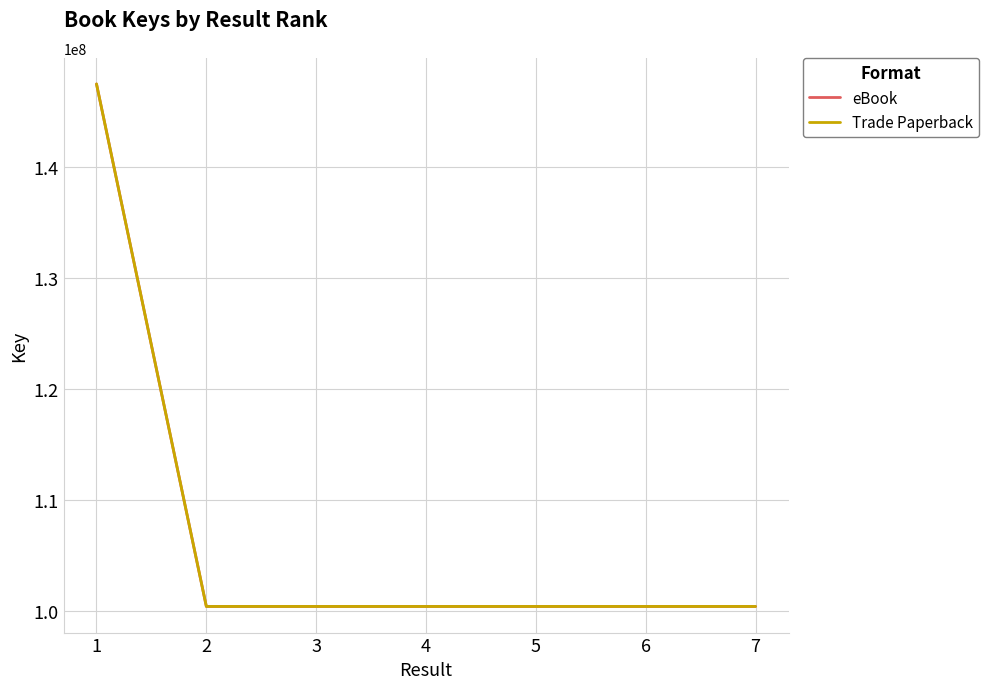

Rank the series by their maximum value, from lowest to highest.

eBook, Trade Paperback